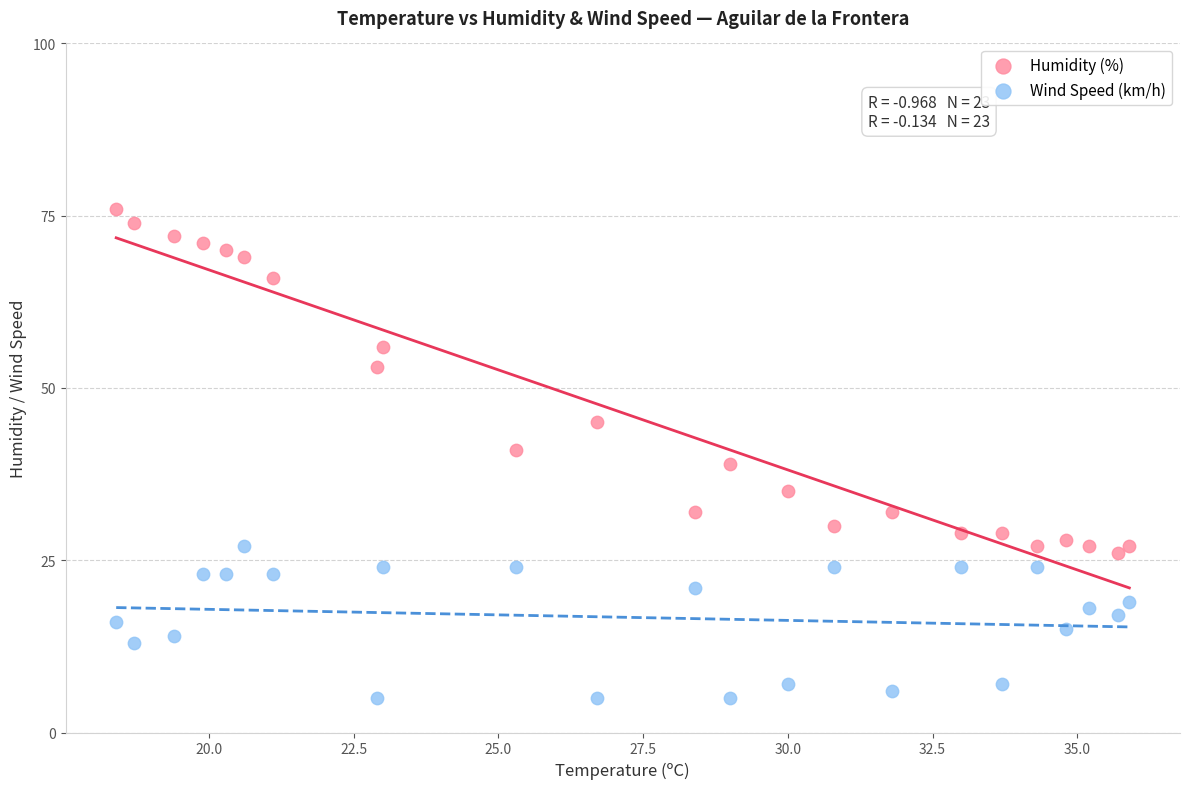

Which series contains the lowest Y value?

Wind Speed (km/h)